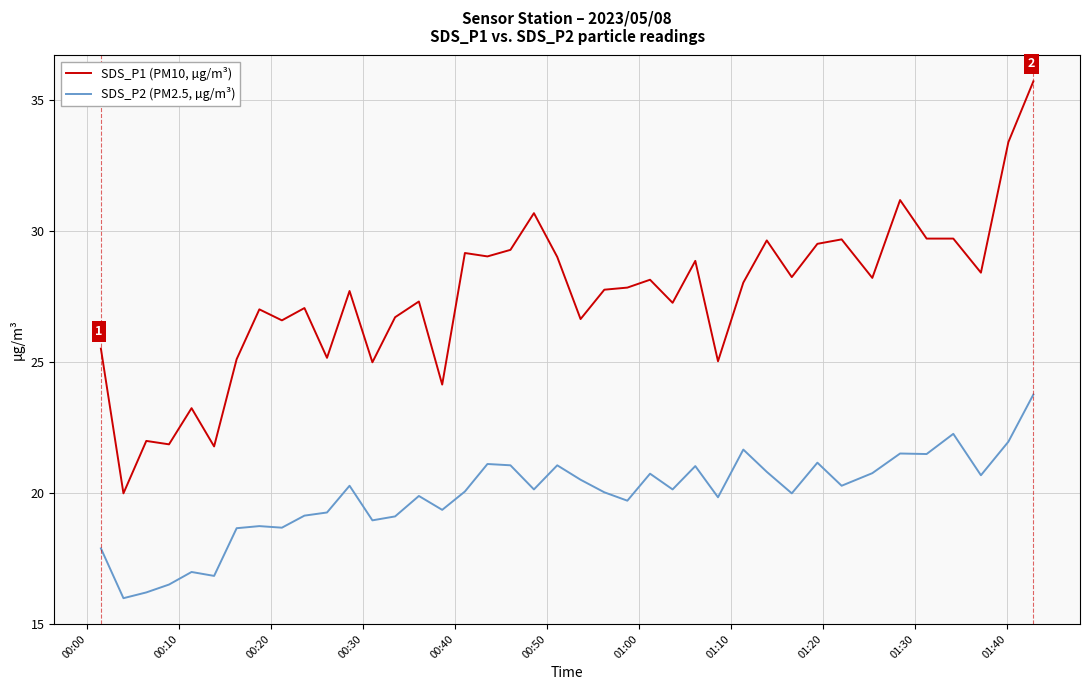

True or false: SDS_P1 (PM10, µg/m³) and SDS_P2 (PM2.5, µg/m³) intersect in this chart.

False